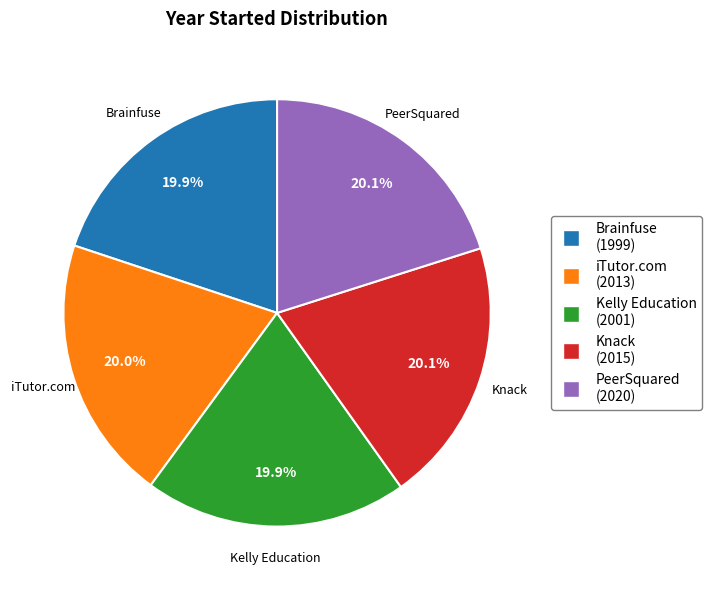

Does any single category account for the majority?

No